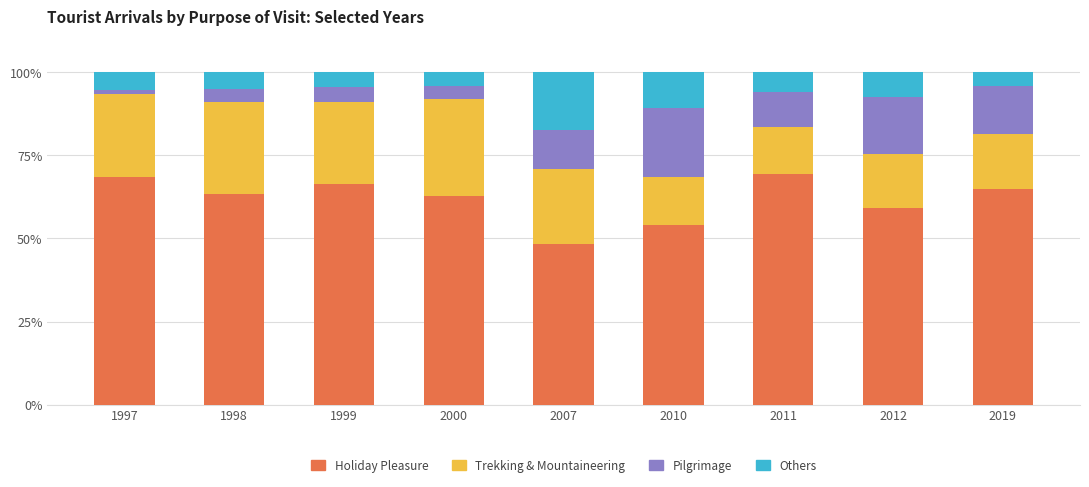

How many bars are there in total?

9